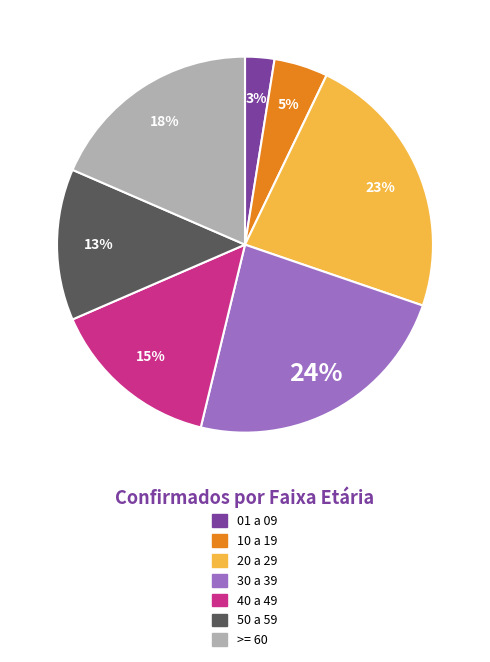

To the nearest percent, what portion does 50 a 59 represent?

13%